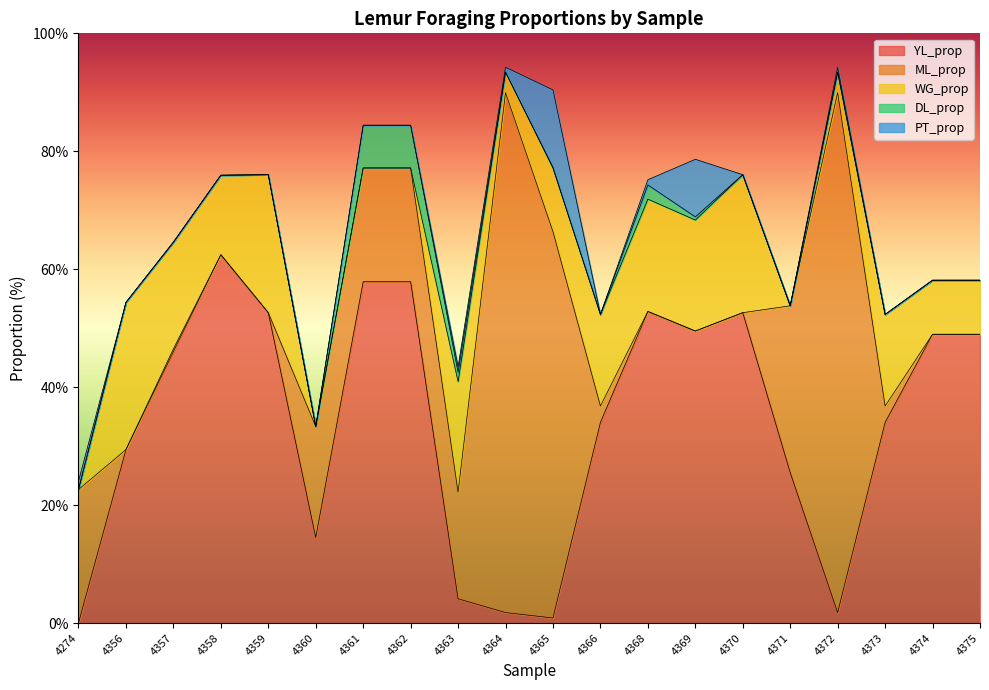

In YL_prop, how many points are higher than both neighbors (excluding endpoints)?

3